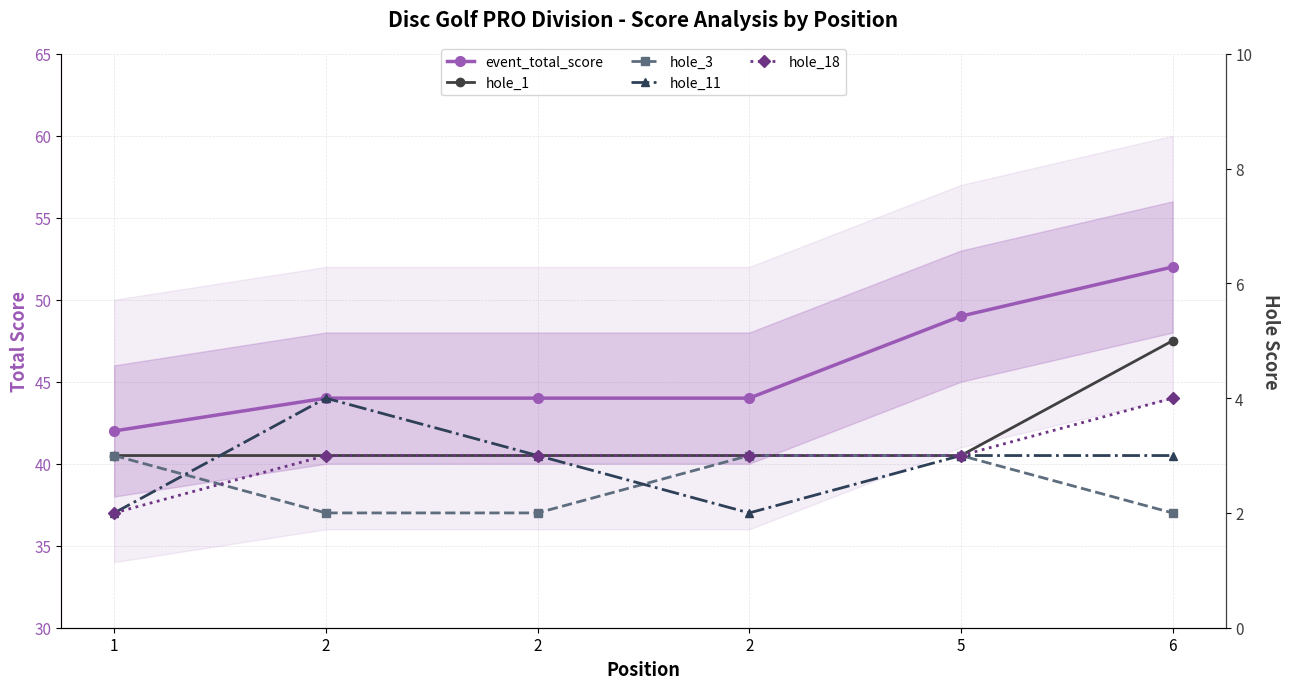

What is the minimum value shown in the chart?

2